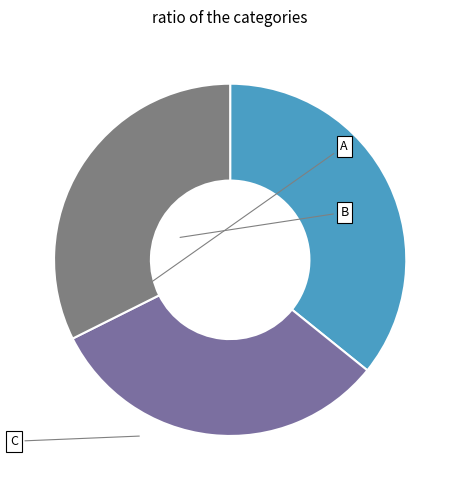

To the nearest percent, what is the average slice percentage?

33%